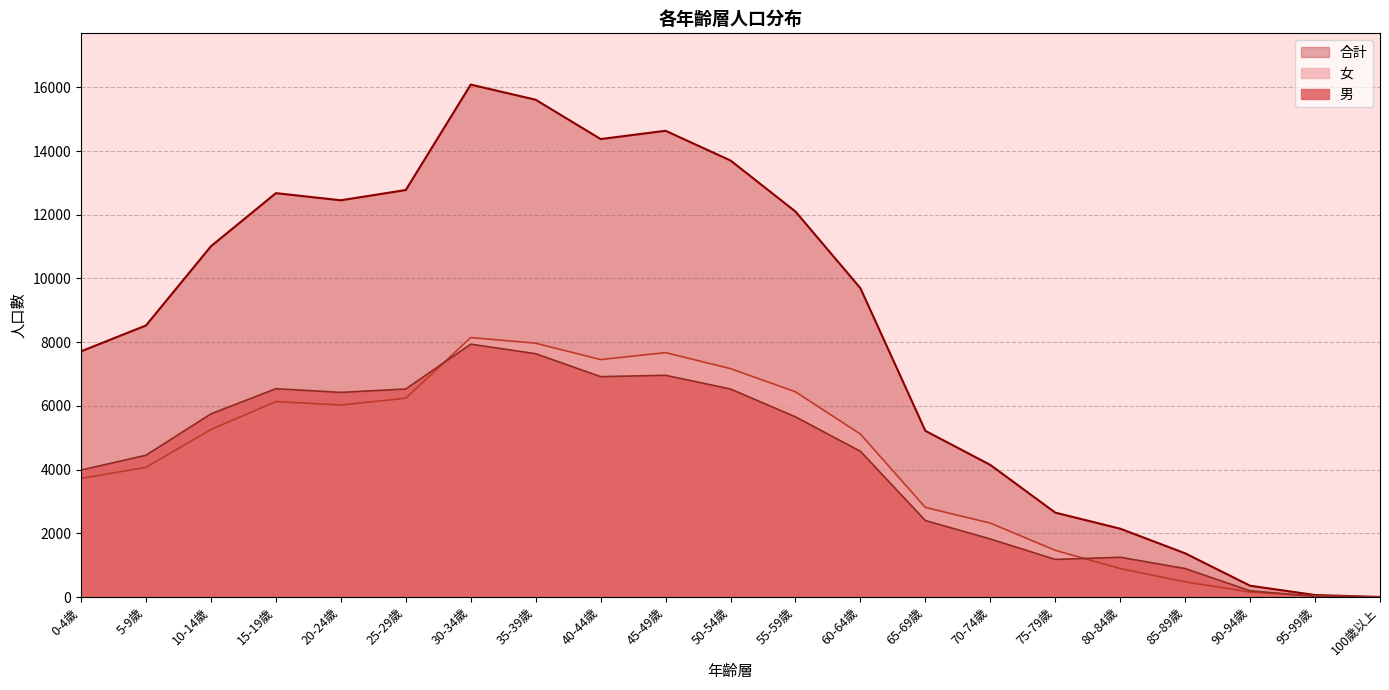

True or false: 男 and 合計 cross at least once.

False